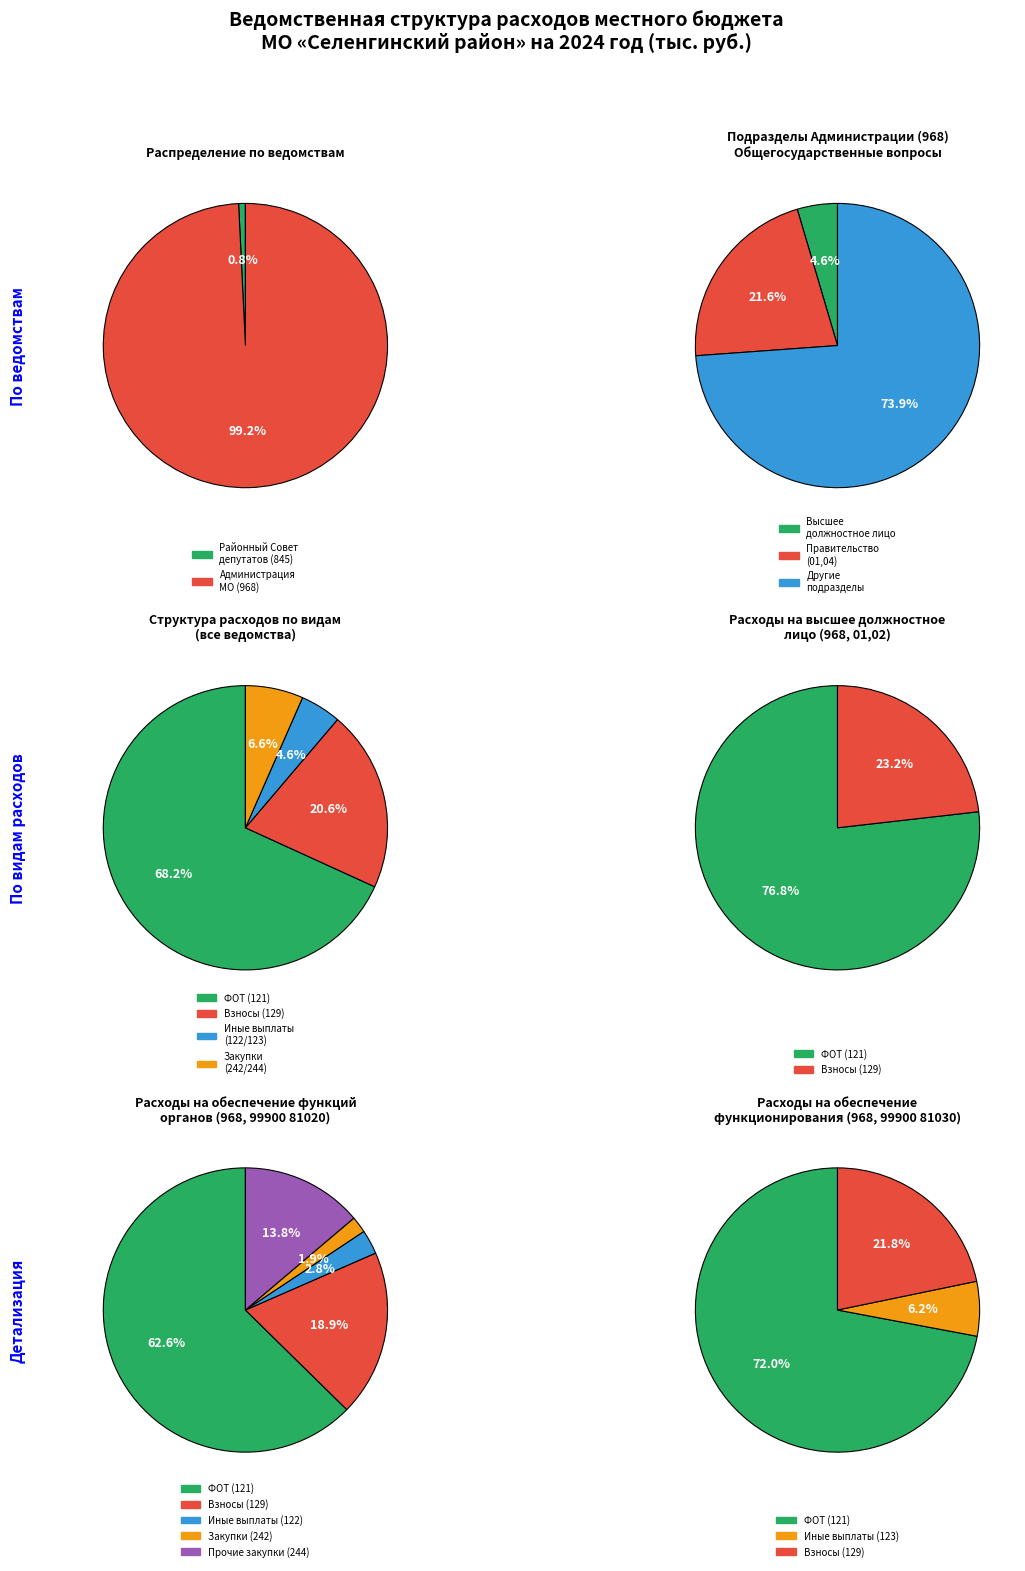

Rank the categories by value from highest to lowest.

968, 845